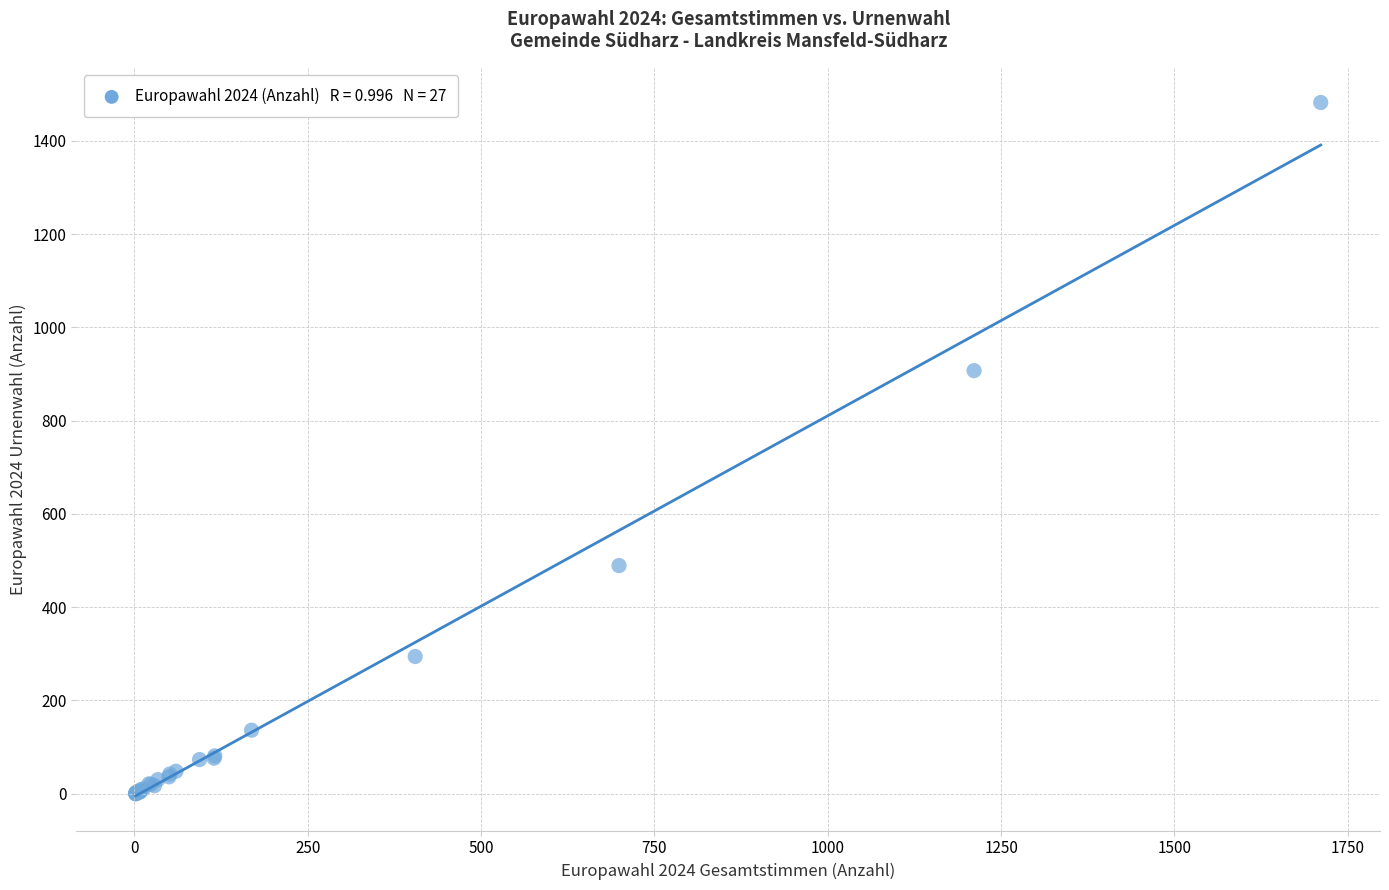

What Y value in the scatter plot is closest to 741?

907